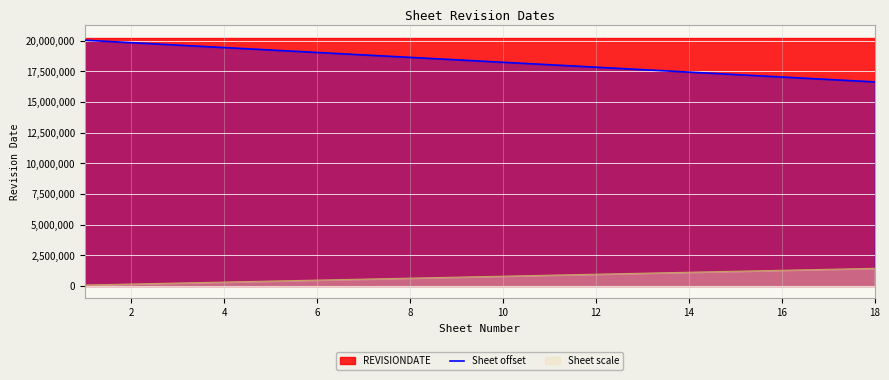

Reading right to left, transcribe all the data shown in this chart.

16640522	16840522	17040522	17240522	17440522	17640522	17840522	18040522	18240522	18440522	18640522	18840522	19040522	19240522	19440522	19640522	19840522	20040522